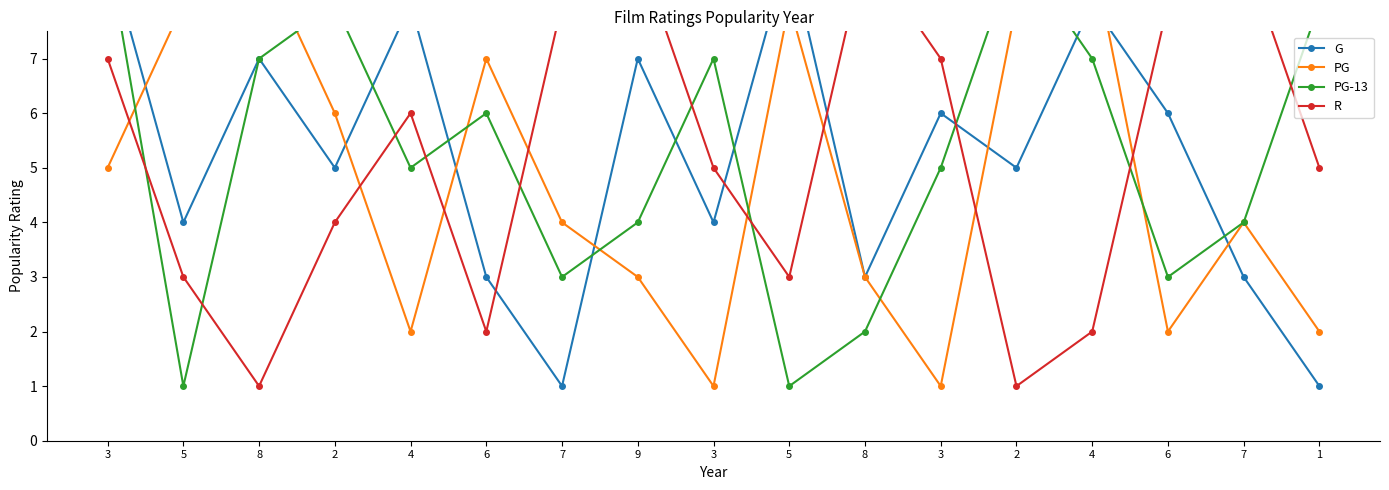

How many intersections are there between R and G?

5